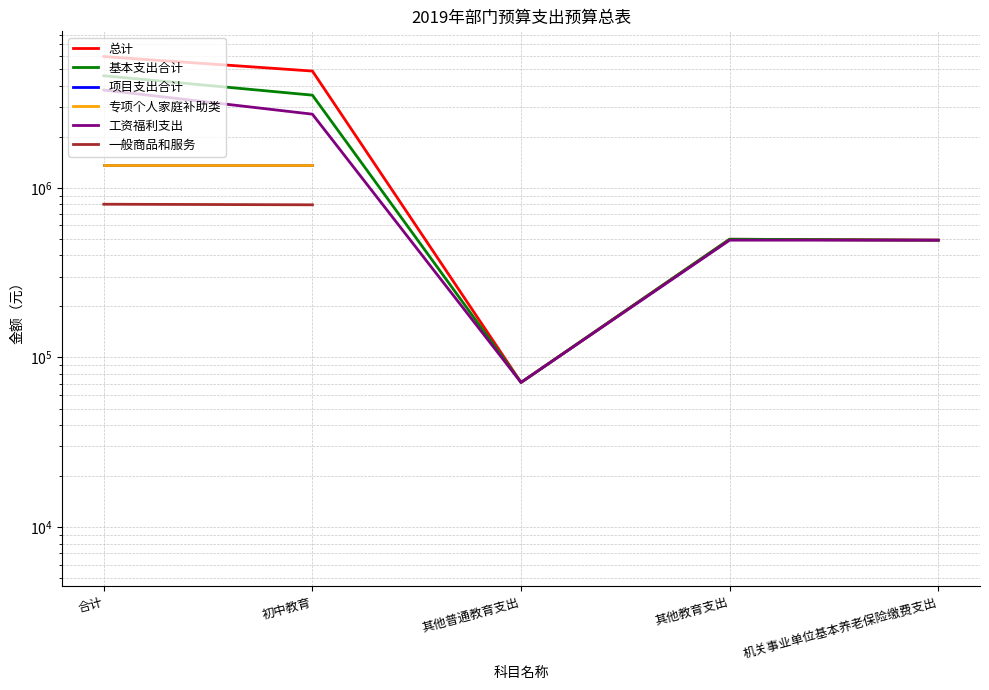

What is the sum of the 工资福利支出 values at 机关事业单位基本养老保险缴费支出 and 其他普通教育支出?

562735.4